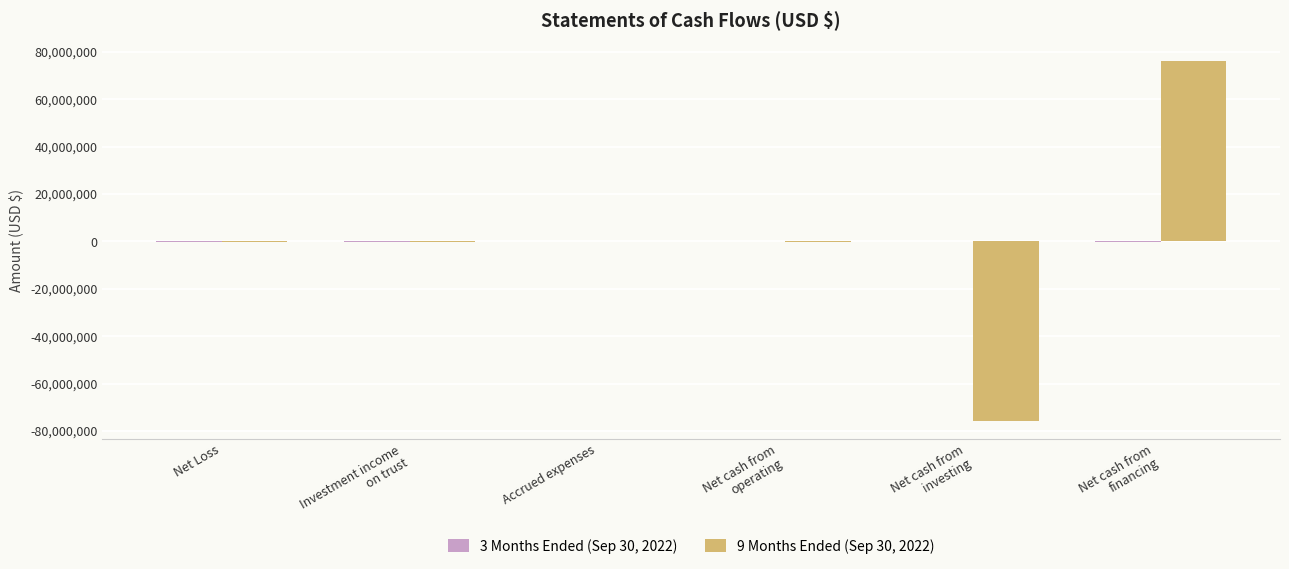

What is the difference between the 9 Months Ended (Sep 30, 2022) values at Net cash from
financing and Net Loss?

76403344